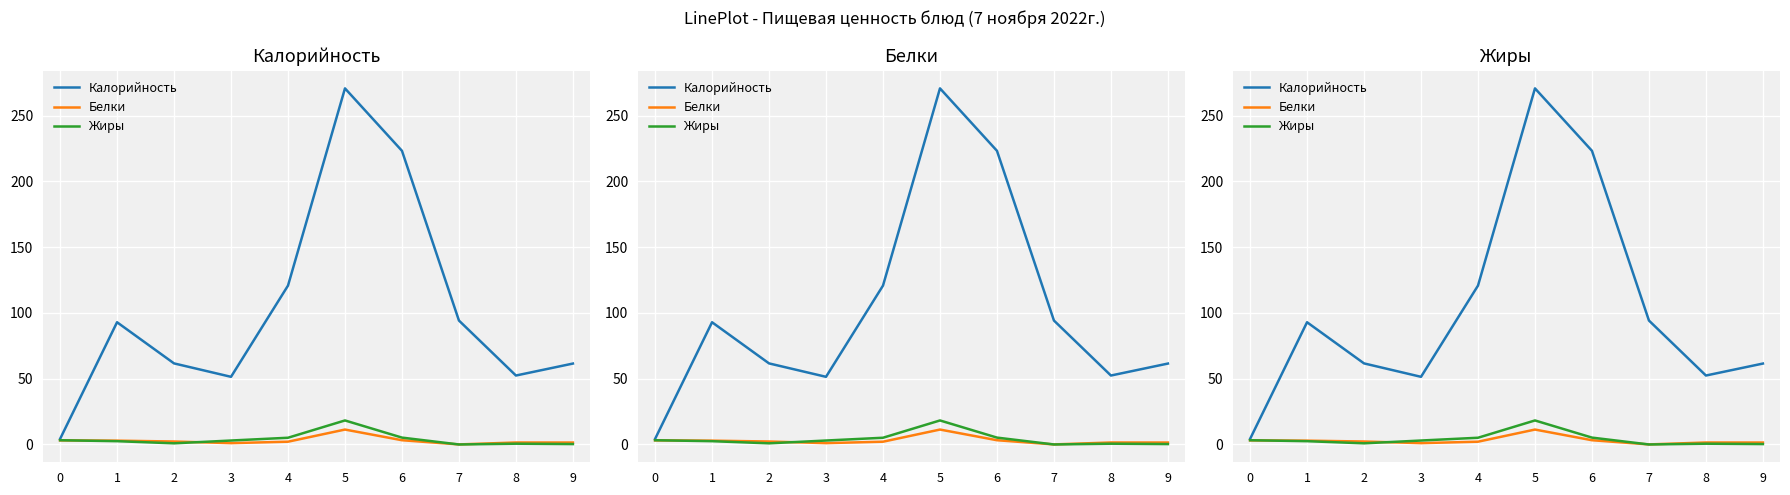

What are all the series names shown in the legend?

Калорийность, Белки, Жиры